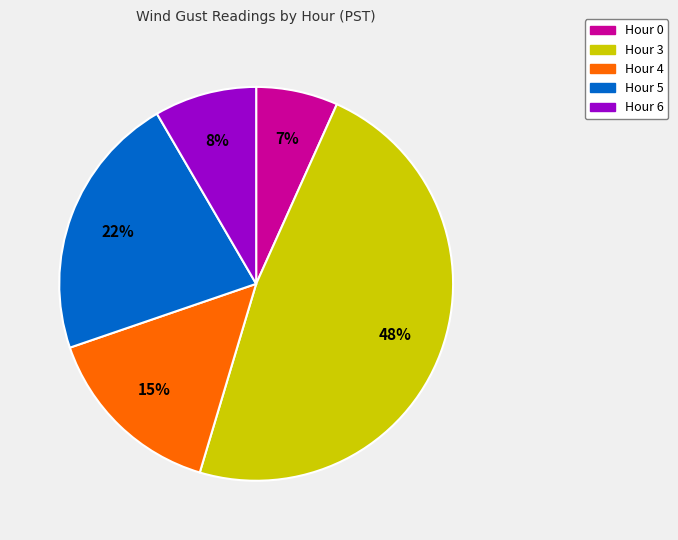

To the nearest percent, what is the combined percentage of Hour 0 and Hour 5?

29%